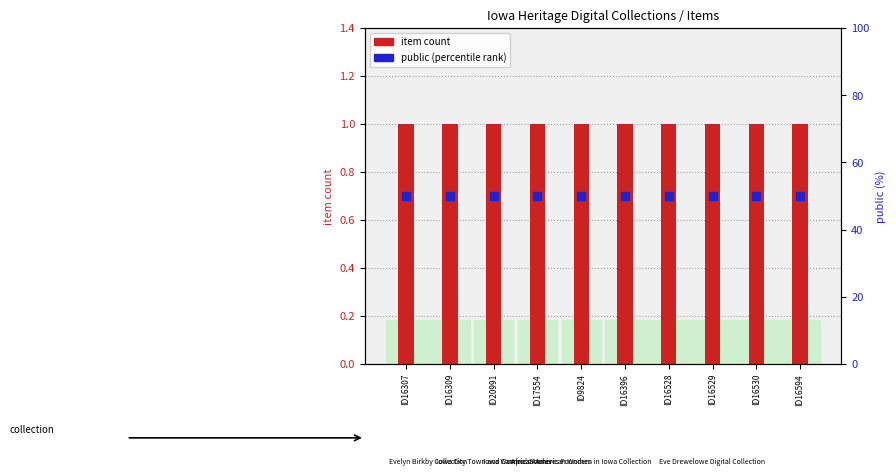

At how many categories does at least one series exceed 1?

10